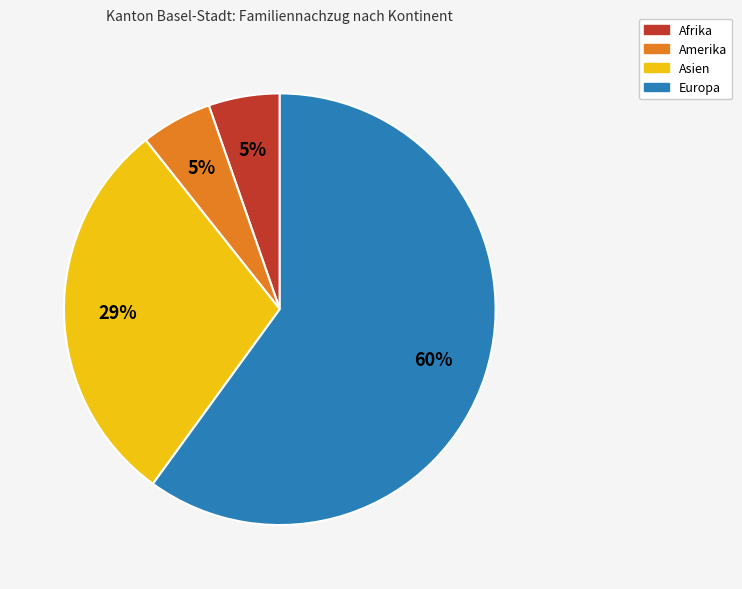

Is the sum of Amerika and Europa greater than half?

Yes